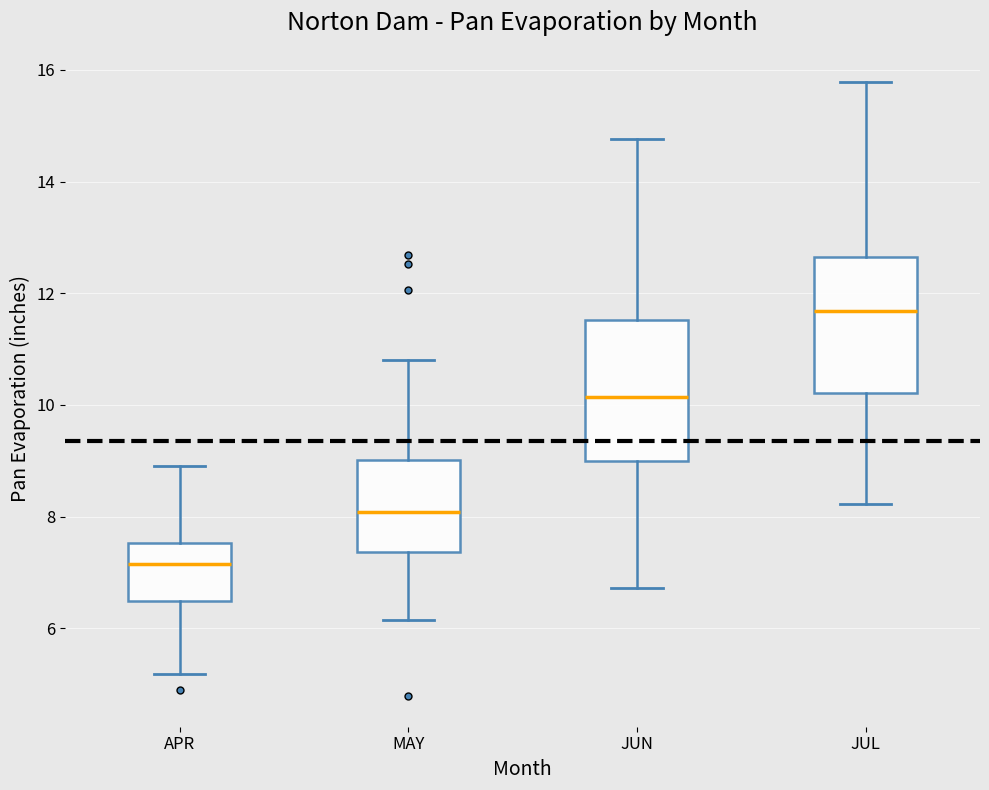

Where does the upper whisker of the box for APR end on the y-axis? The values are not printed on the chart, so give them approximately, as read against the axis.

9.0